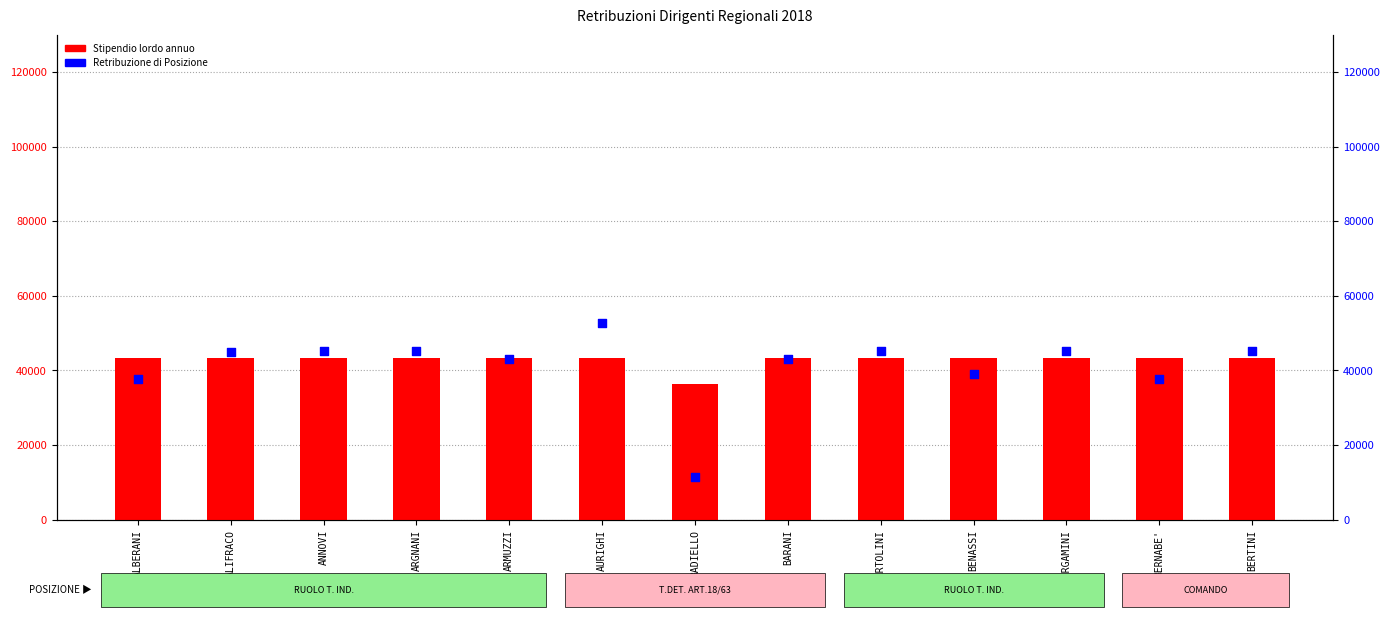

What is the total value across all series at ARGNANI?

88413.8